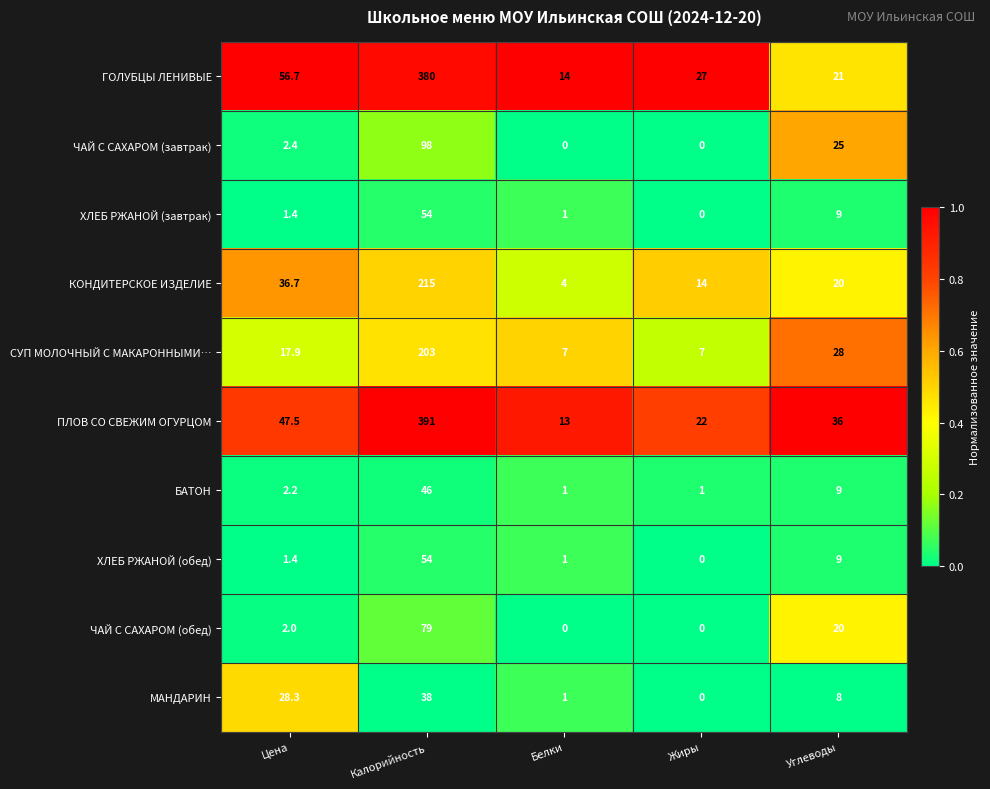

List the labels in order of ХЛЕБ РЖАНОЙ (завтрак) value, smallest first.

Жиры, Белки, Цена, Углеводы, Калорийность